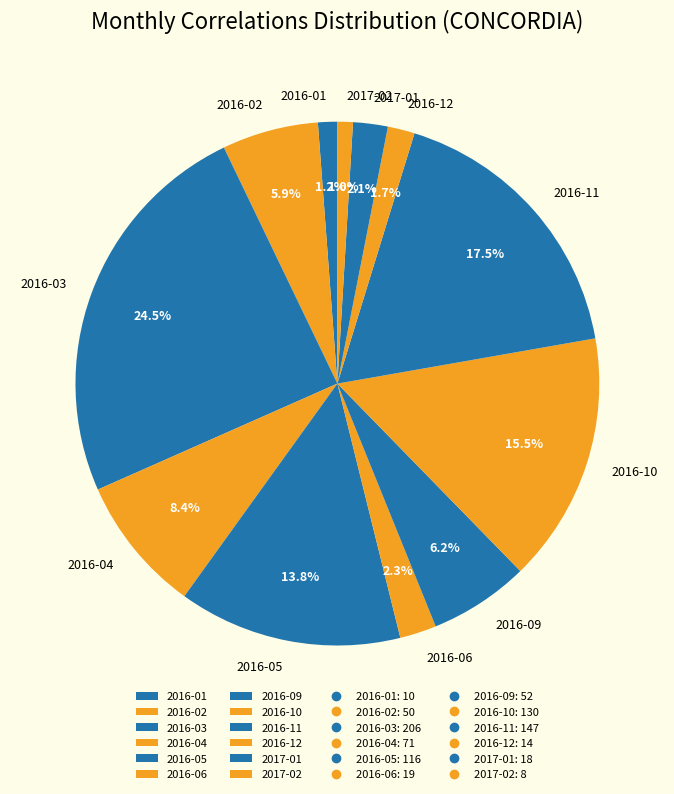

Which slice is the largest?

2016-03